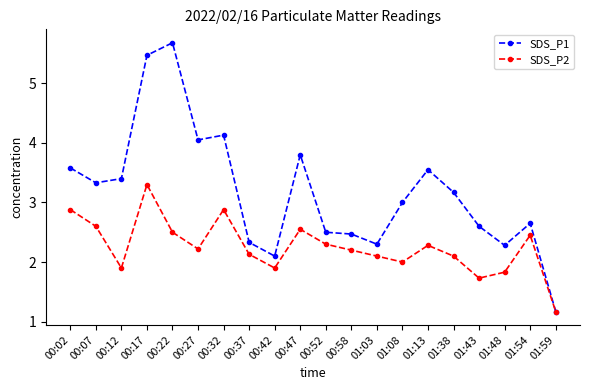

What is the label of the 18th point from the right?

00:12